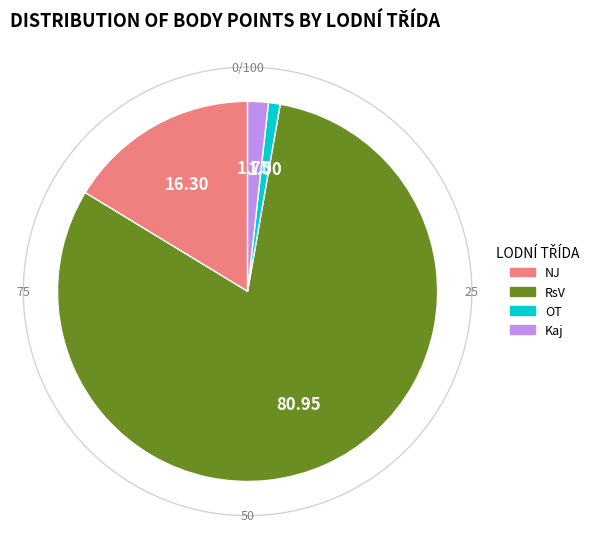

What percentage is NOT represented by NJ?

83.7%